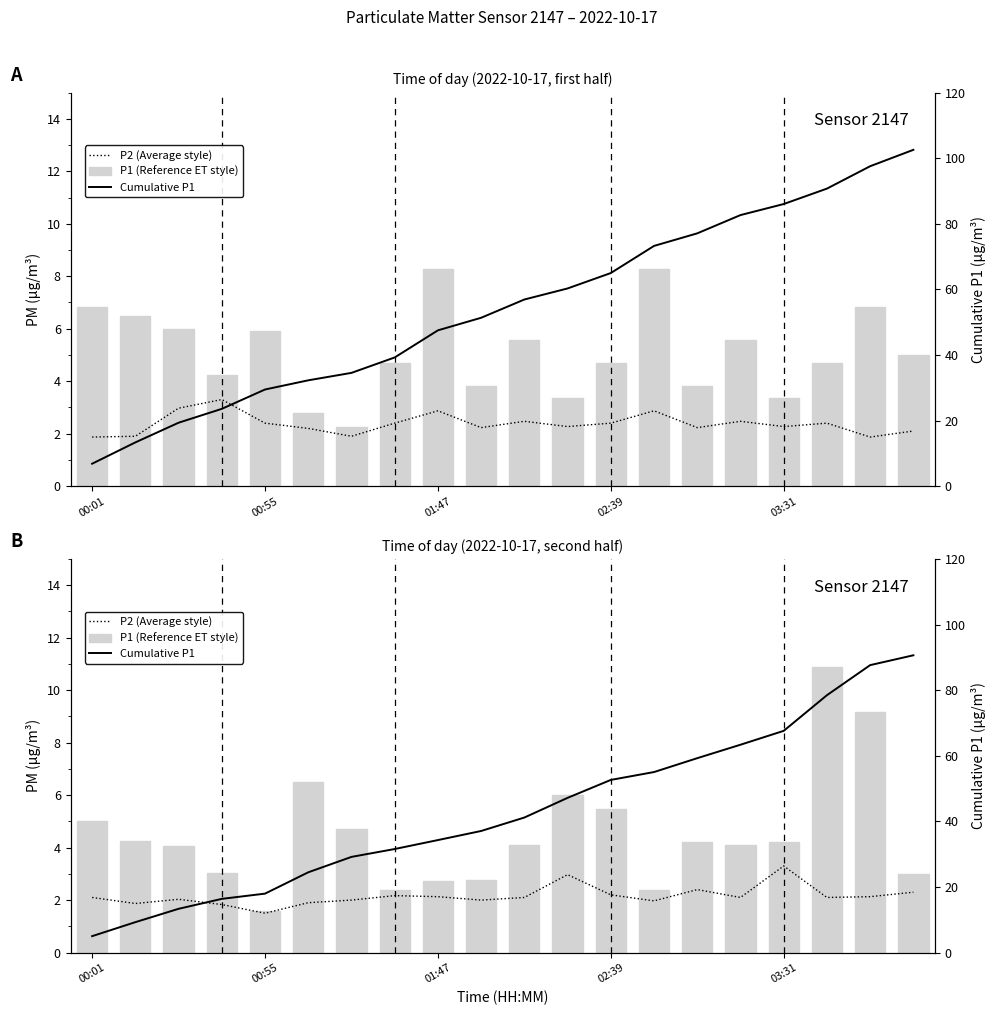

List the series in order of their peak value, highest first.

Cumulative P1, P1 (Reference ET style), P2 (Average style)